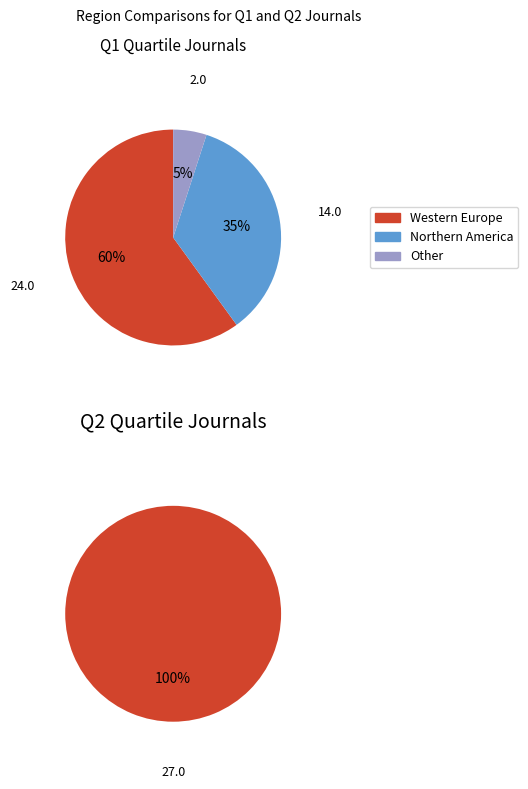

The Q1 slice represents 75% of the pie. True or false?

False